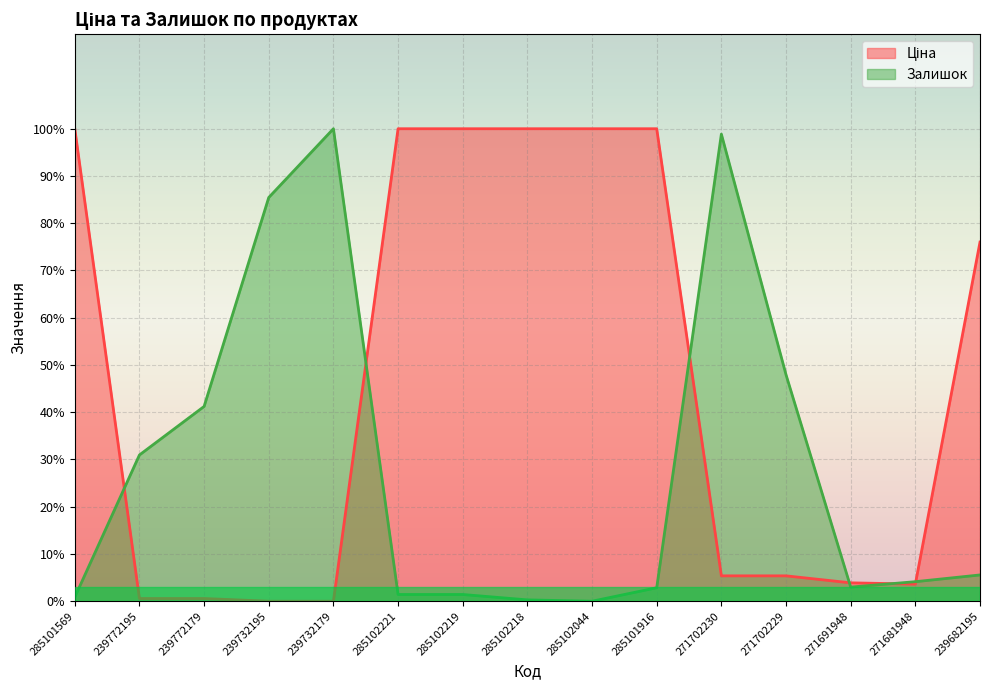

Is the value of Залишок at 271702229 greater than the value of Ціна at 285101916?

No